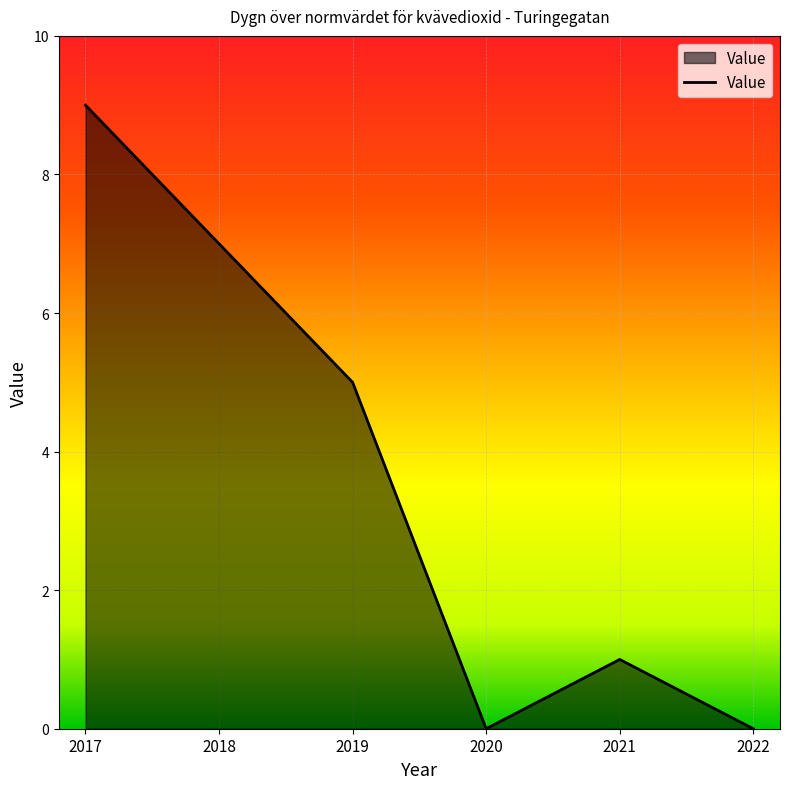

What is the greatest value displayed?

9